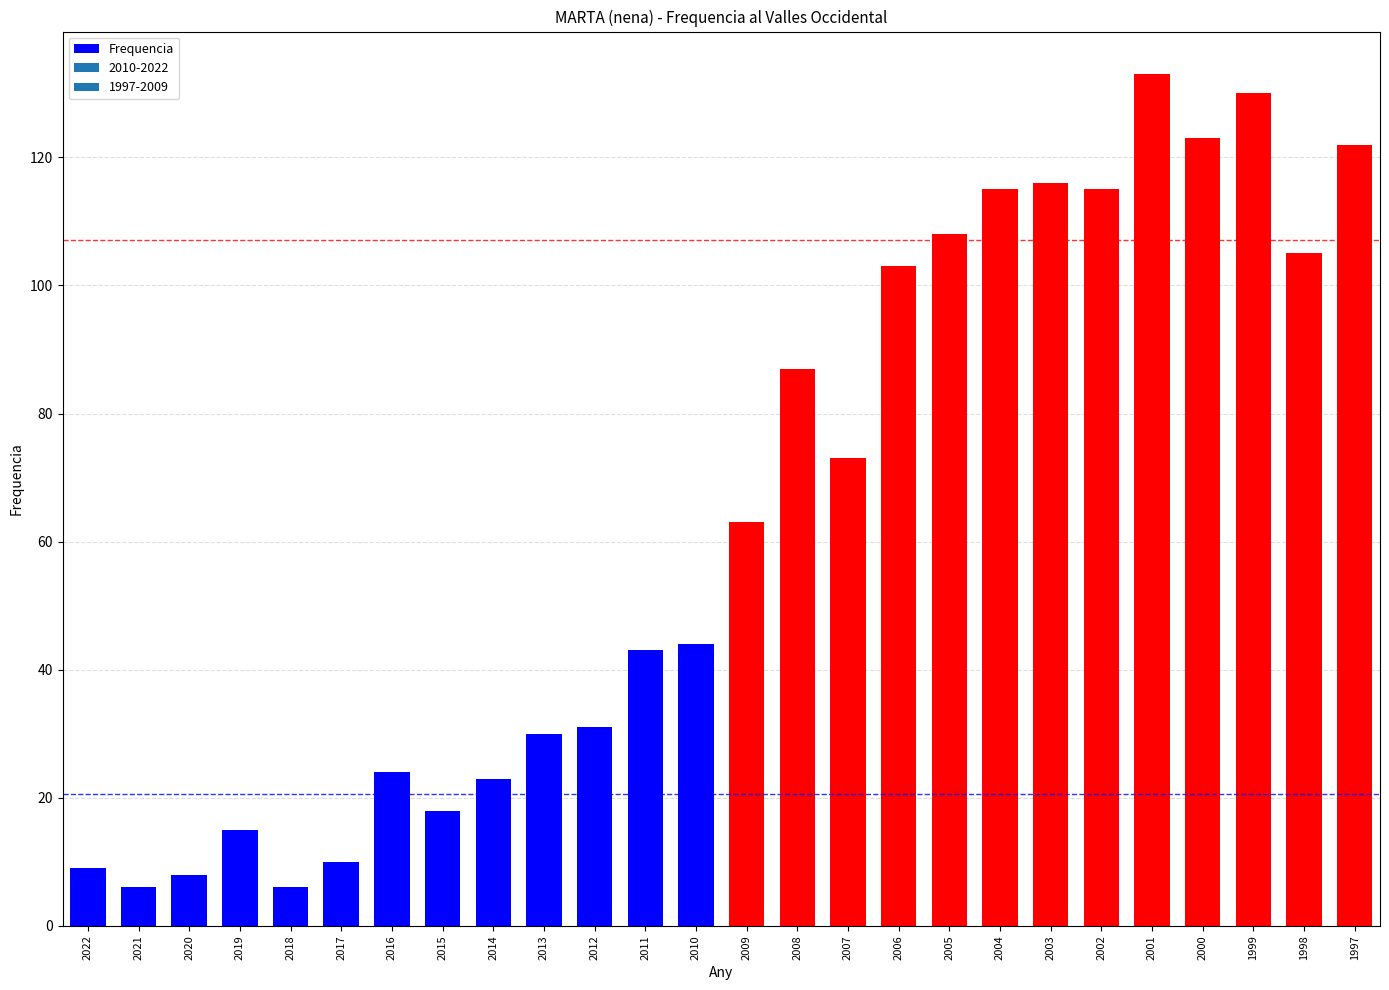

What is the change in value from 2011 to 2002?

+72